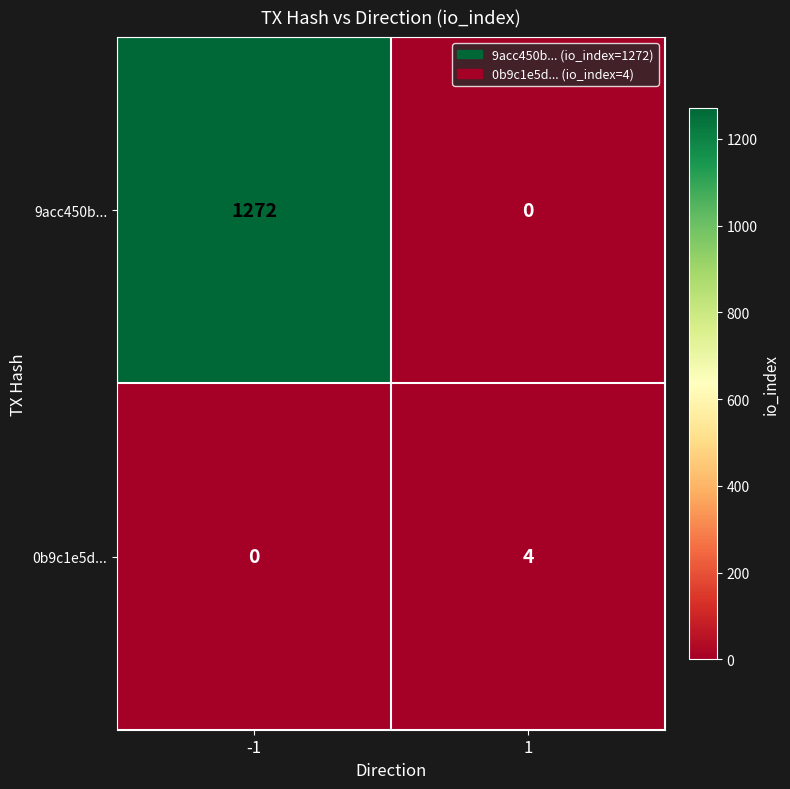

Which series has the largest range (max minus min)?

9acc450b...